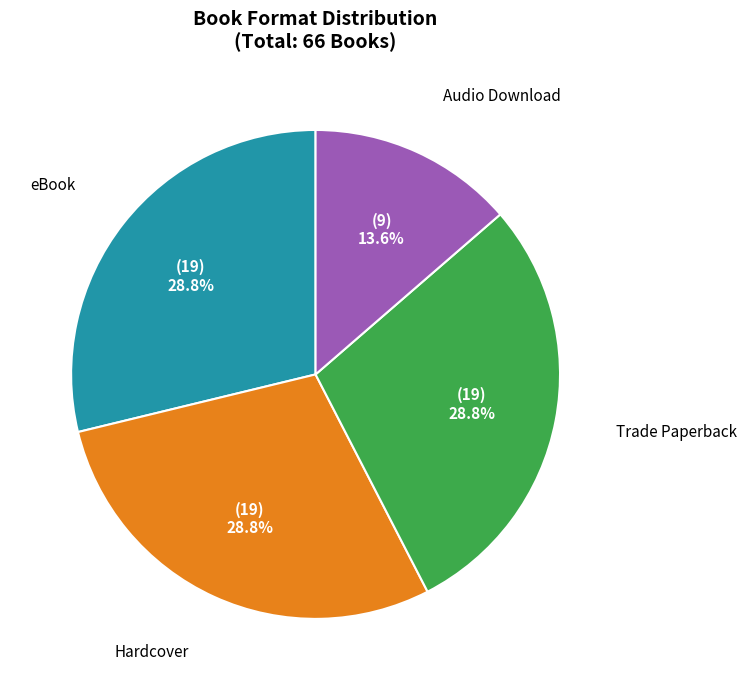

The eBook slice represents 29% of the pie. True or false?

True